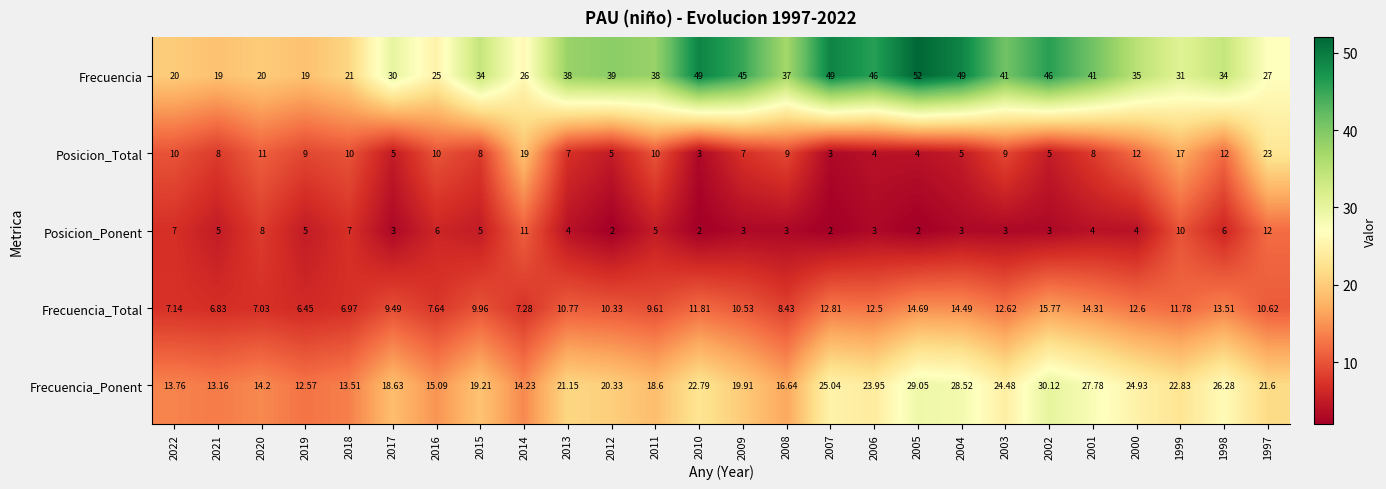

Rank the series by their maximum value, from lowest to highest.

Posicion_Ponent, Frecuencia_Total, Posicion_Total, Frecuencia_Ponent, Frecuencia